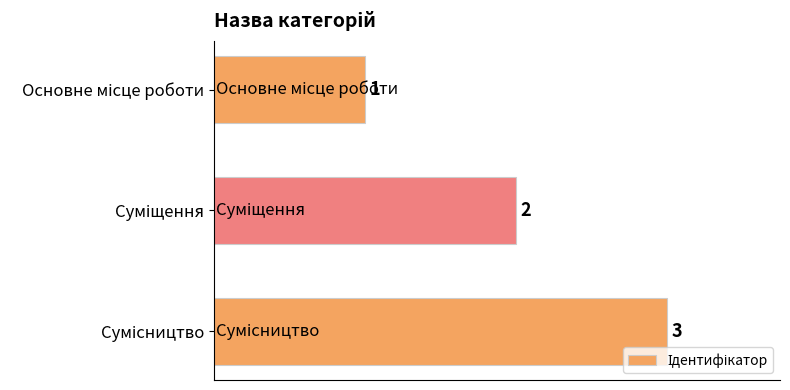

Are the bars grouped side by side (vs. stacked)?

No